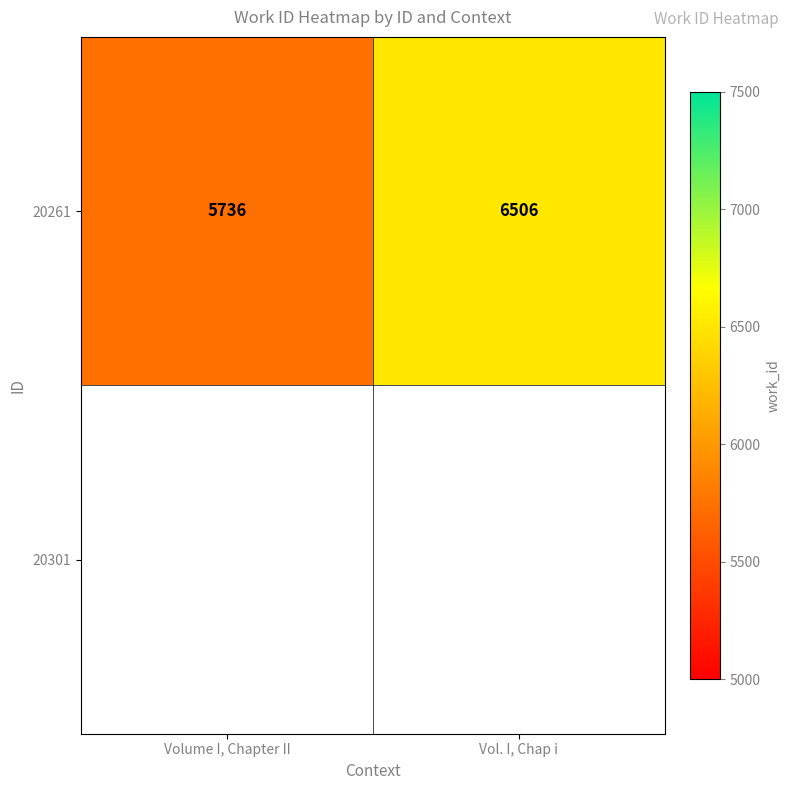

What is the change in value from Volume I, Chapter II to Vol. I, Chap i?

+770